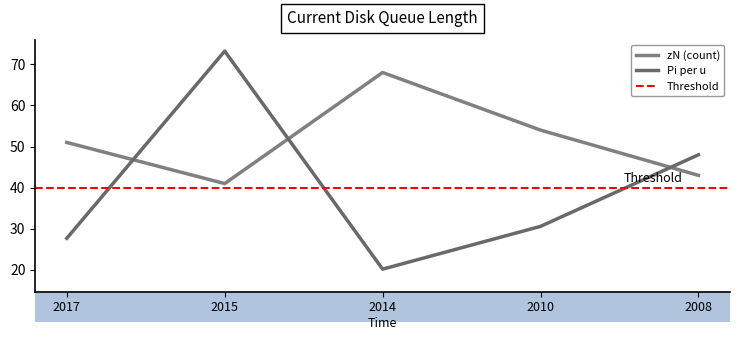

What is the greatest value displayed?

73.2